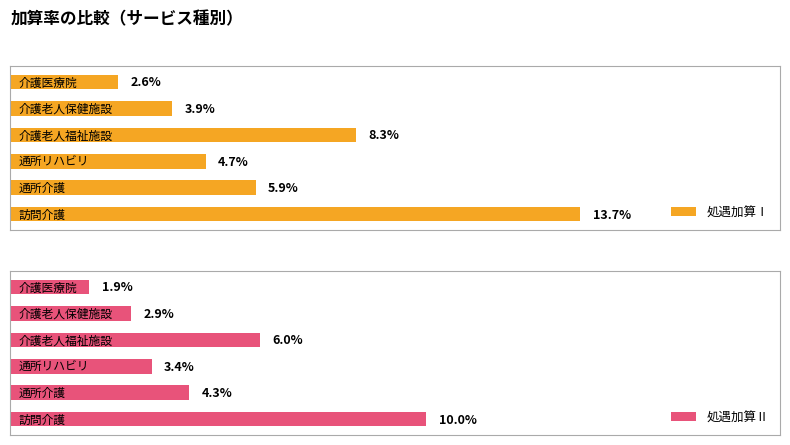

How many bars are there in each group?

2